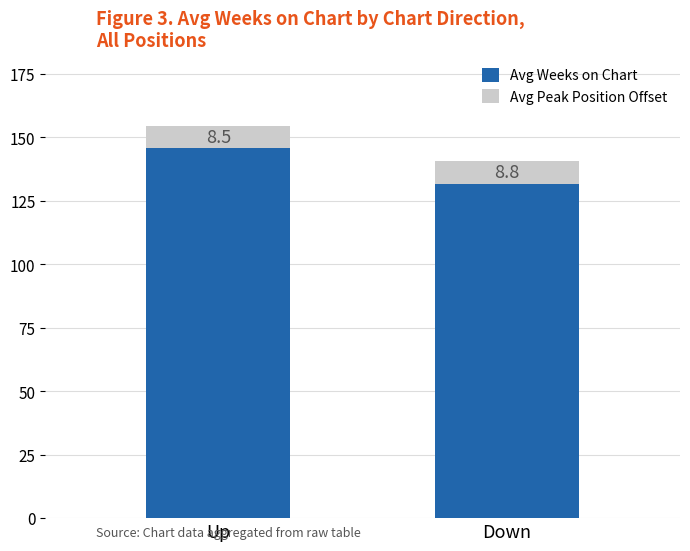

Is it true that Avg Weeks on Chart equals 146.0 at Up?

True